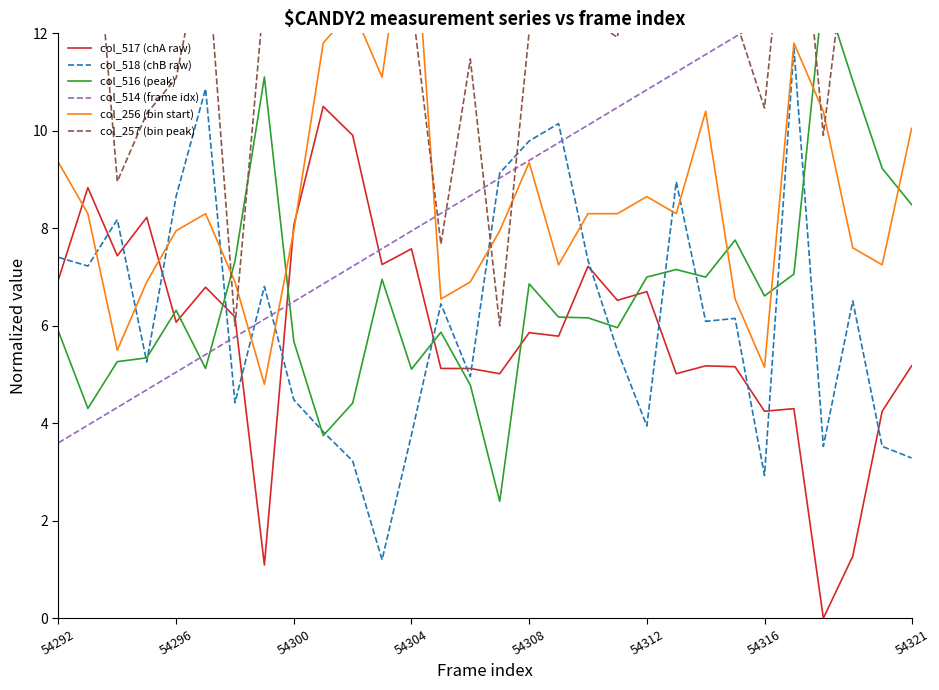

True or false: col_517 (chA raw) has a value of 3.9 at 54308.

False